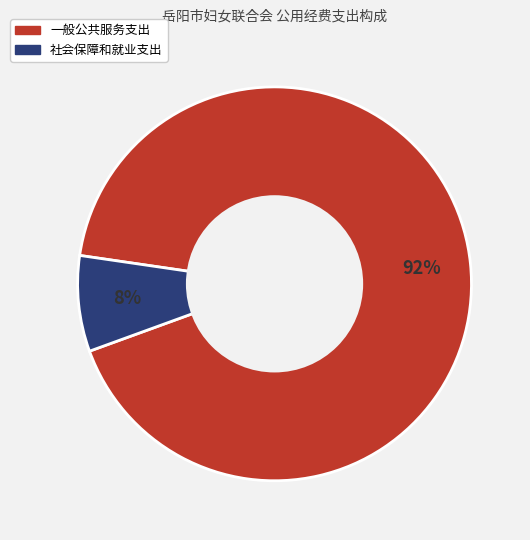

True or false: 一般公共服务支出 accounts for 99% of the total.

False